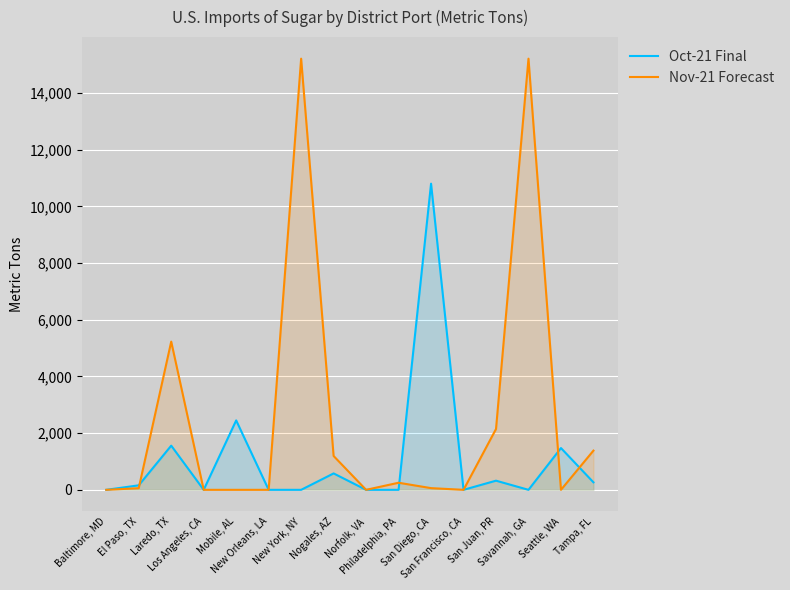

At which category is the sum across all series the highest?

New York, NY